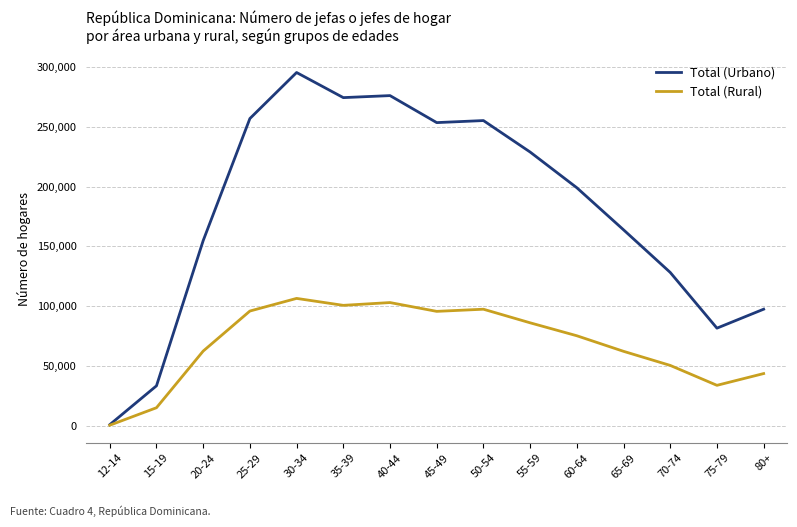

The value of Total (Urbano) at 30-34 is 295390. True or false?

True